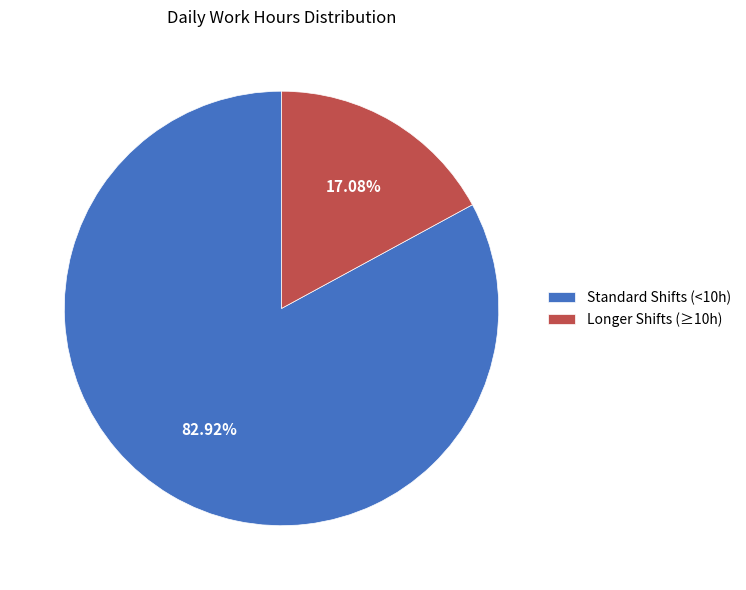

Combined, do Standard Shifts (<10h) and Longer Shifts (≥10h) account for over 50%?

Yes